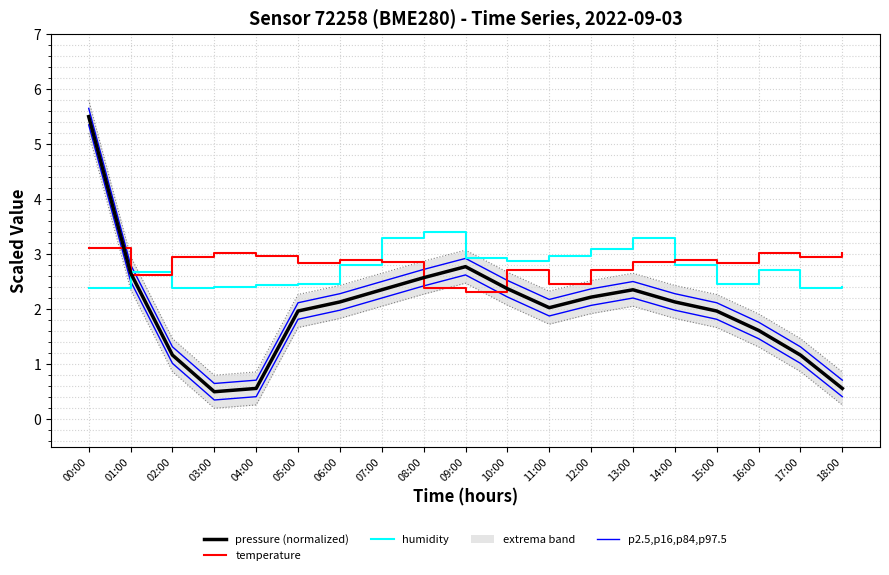

Reading left to right, extract all data points from this chart.

pressure (normalized): 00:00=5.5	01:00=2.7	02:00=1.2	03:00=0.5	04:00=0.6	05:00=2.0	06:00=2.1	07:00=2.4	08:00=2.6	09:00=2.8	10:00=2.4	11:00=2.0	12:00=2.2	13:00=2.4	14:00=2.1	15:00=2.0	16:00=1.6	17:00=1.2	18:00=0.6
temperature: 00:00=3.1	01:00=2.6	02:00=2.9	03:00=3.0	04:00=3.0	05:00=2.8	06:00=2.9	07:00=2.9	08:00=2.4	09:00=2.3	10:00=2.7	11:00=2.5	12:00=2.7	13:00=2.9	14:00=2.9	15:00=2.8	16:00=3.0	17:00=2.9	18:00=3.0
humidity: 00:00=2.4	01:00=2.7	02:00=2.4	03:00=2.4	04:00=2.4	05:00=2.5	06:00=2.8	07:00=3.3	08:00=3.4	09:00=2.9	10:00=2.9	11:00=3.0	12:00=3.1	13:00=3.3	14:00=2.8	15:00=2.5	16:00=2.7	17:00=2.4	18:00=2.4
p2.5,p16,p84,p97.5: 00:00=5.3	01:00=2.5	02:00=1.0	03:00=0.3	04:00=0.4	05:00=1.8	06:00=2.0	07:00=2.2	08:00=2.4	09:00=2.6	10:00=2.2	11:00=1.9	12:00=2.1	13:00=2.2	14:00=2.0	15:00=1.8	16:00=1.5	17:00=1.0	18:00=0.4